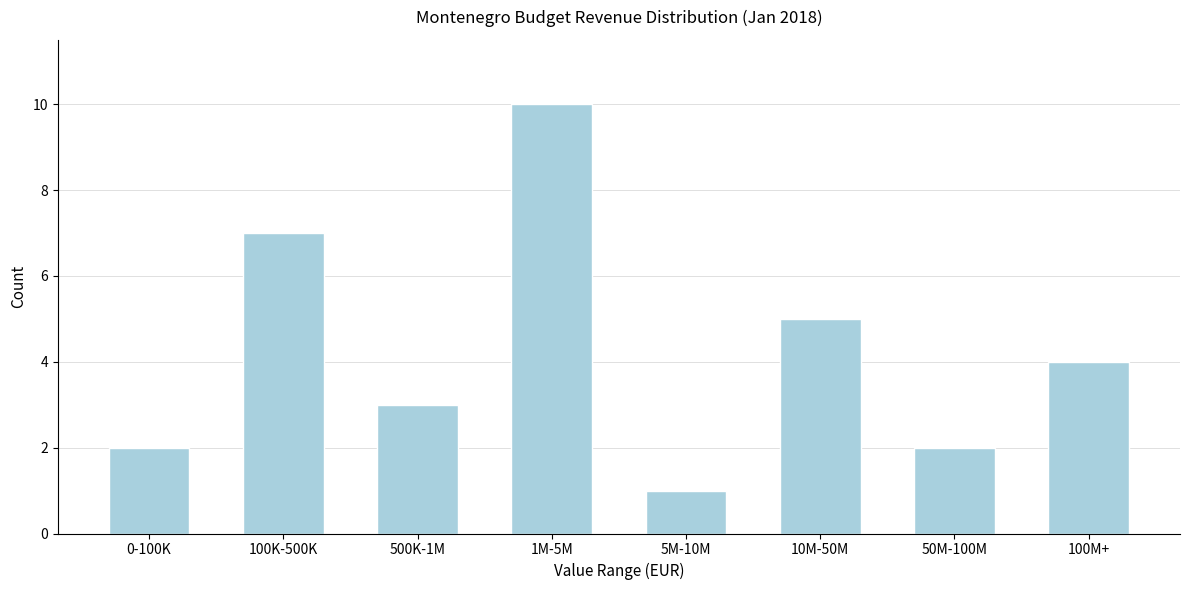

Reading right to left, list all the values displayed in this chart.

4	2	5	1	10	3	7	2